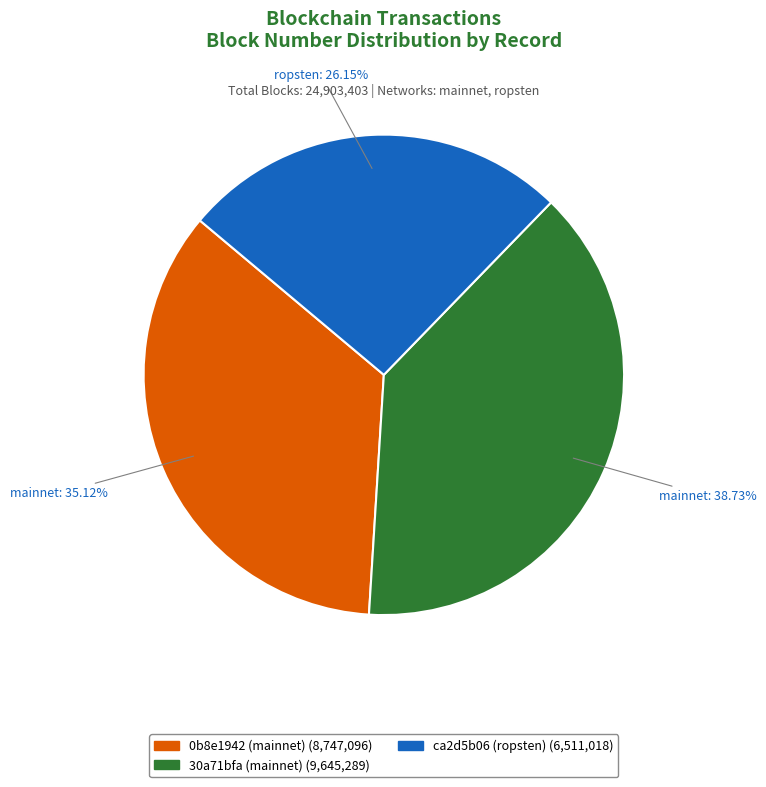

What percentage is NOT represented by 30a71bfa (mainnet)?

61.3%